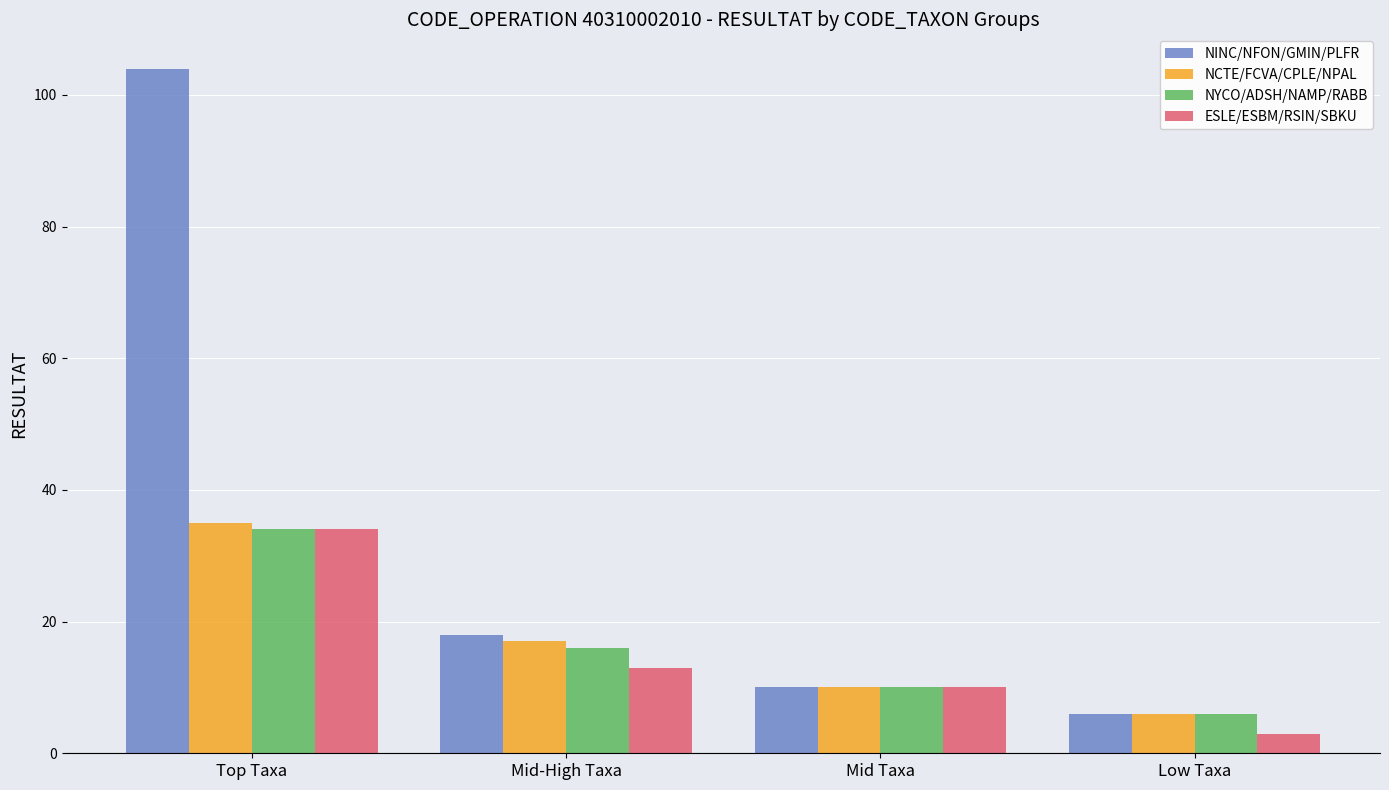

List the labels in order of NINC/NFON/GMIN/PLFR value, largest first.

Top Taxa, Mid-High Taxa, Mid Taxa, Low Taxa